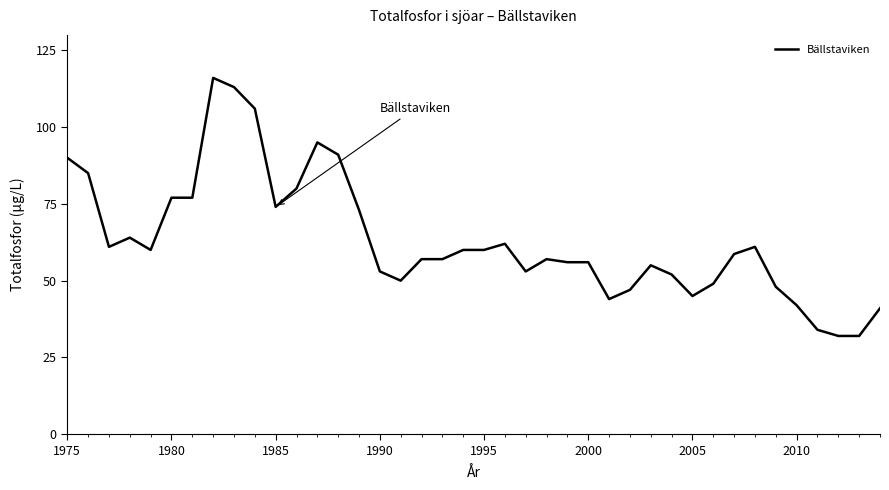

What is the minimum value shown in the chart?

32.0